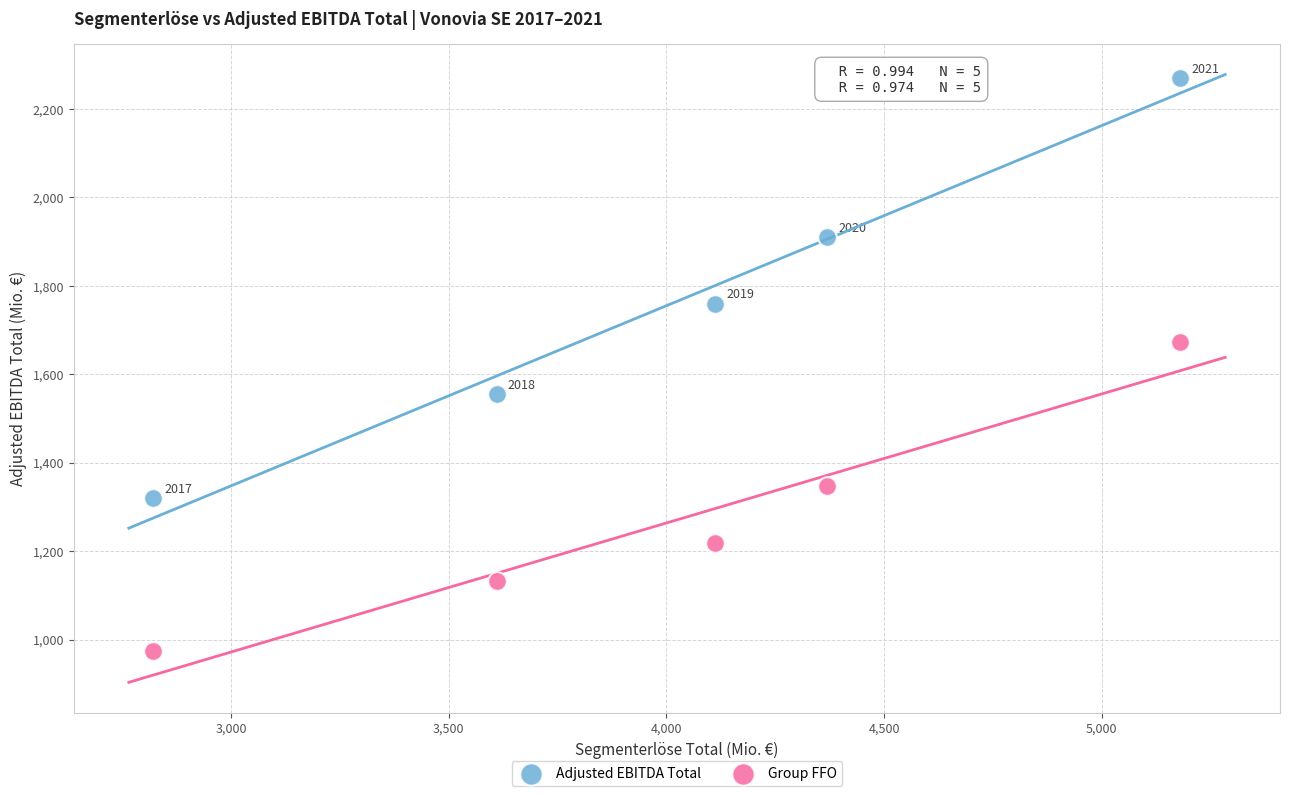

Across all data points, what is the average Y value?

1516.0